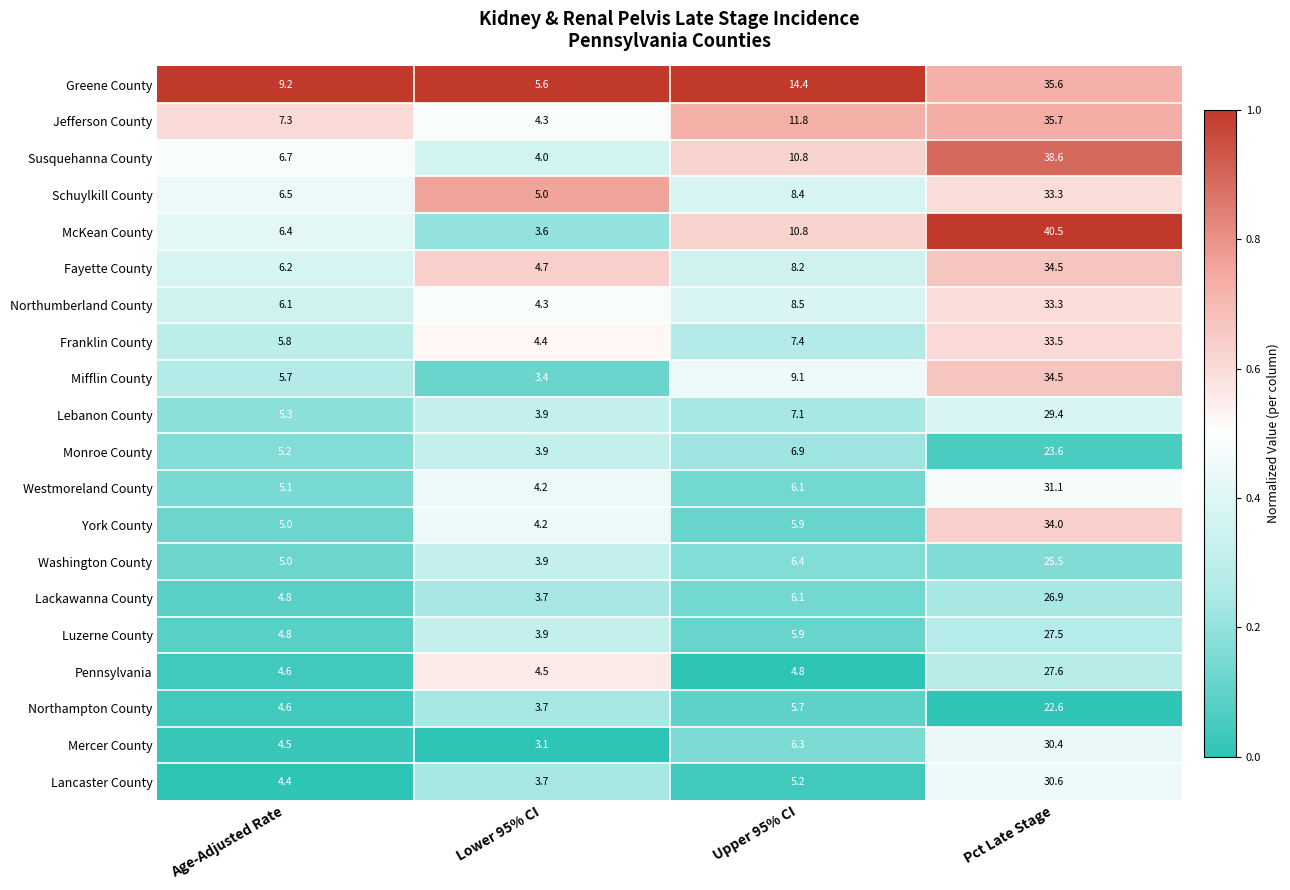

Which series has the largest range (max minus min)?

McKean County